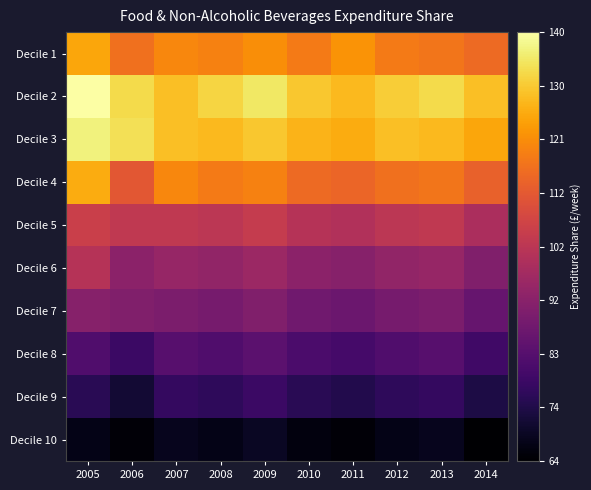

At how many categories does at least one series exceed 119?

10